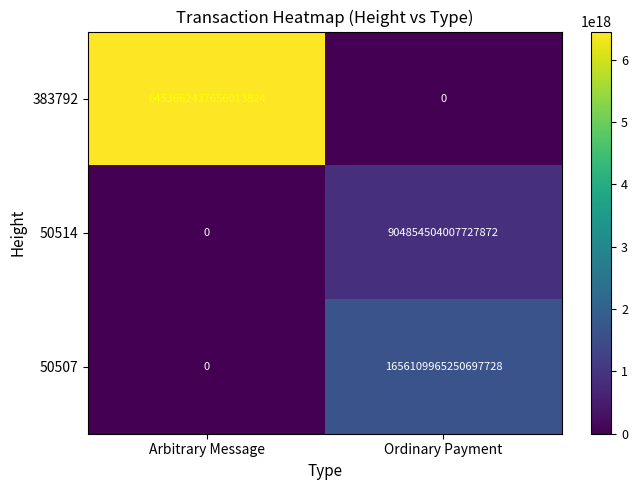

Rank the series at Ordinary Payment from highest to lowest value.

50507, 50514, 383792